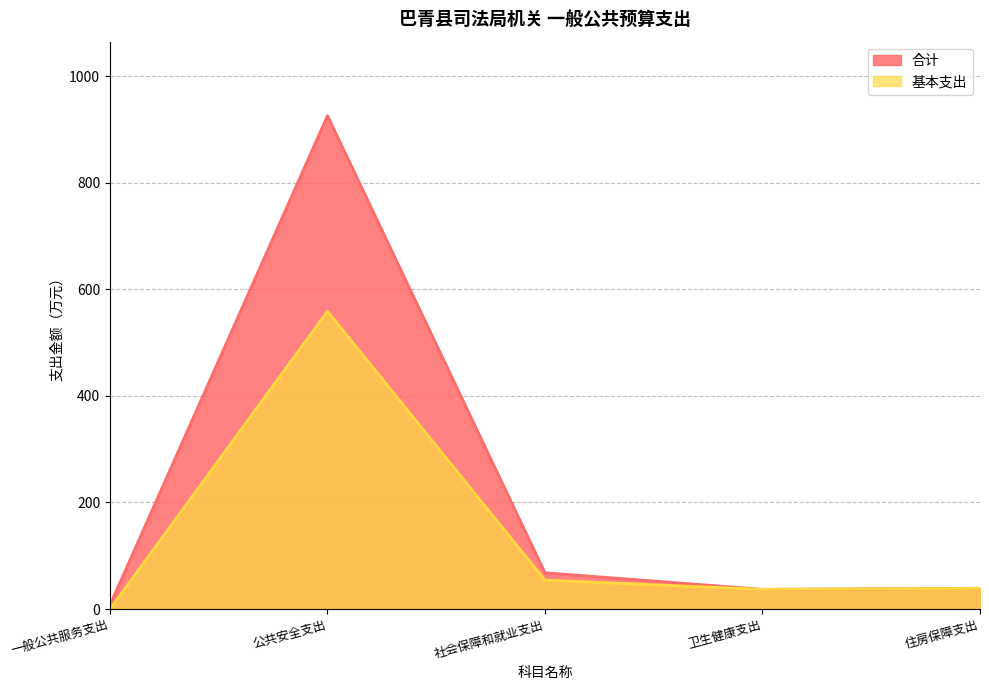

Reading left to right, list all the values displayed in this chart.

合计: 7.5	925.9	68.1	37.0	38.9
基本支出: 0.0	558.9	54.2	37.0	38.9